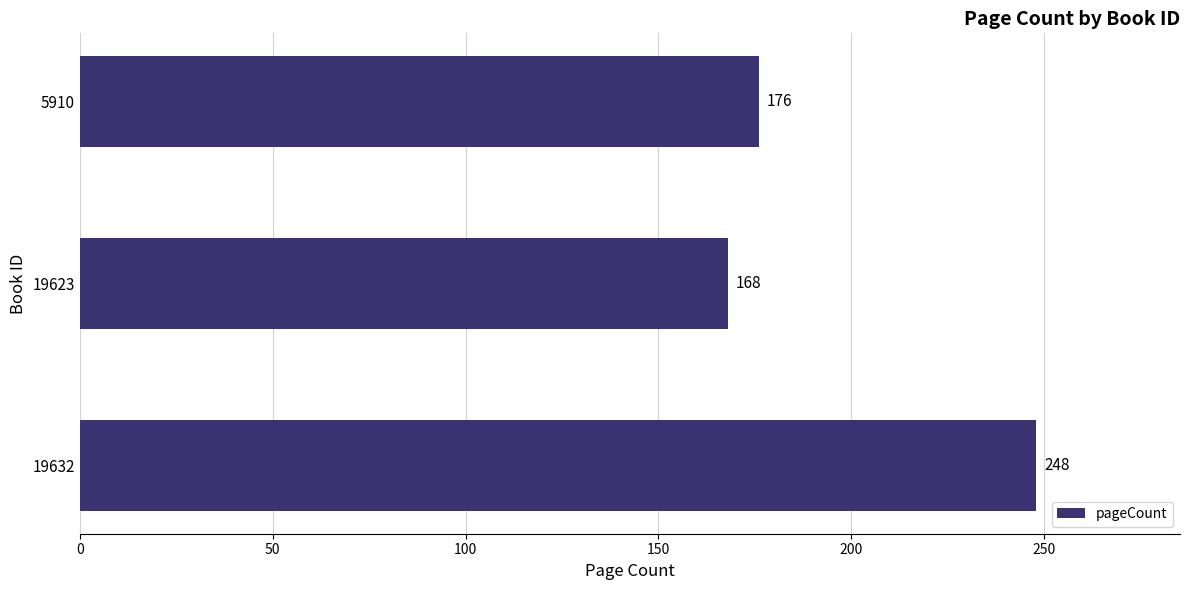

What is the difference between the maximum and minimum values?

80